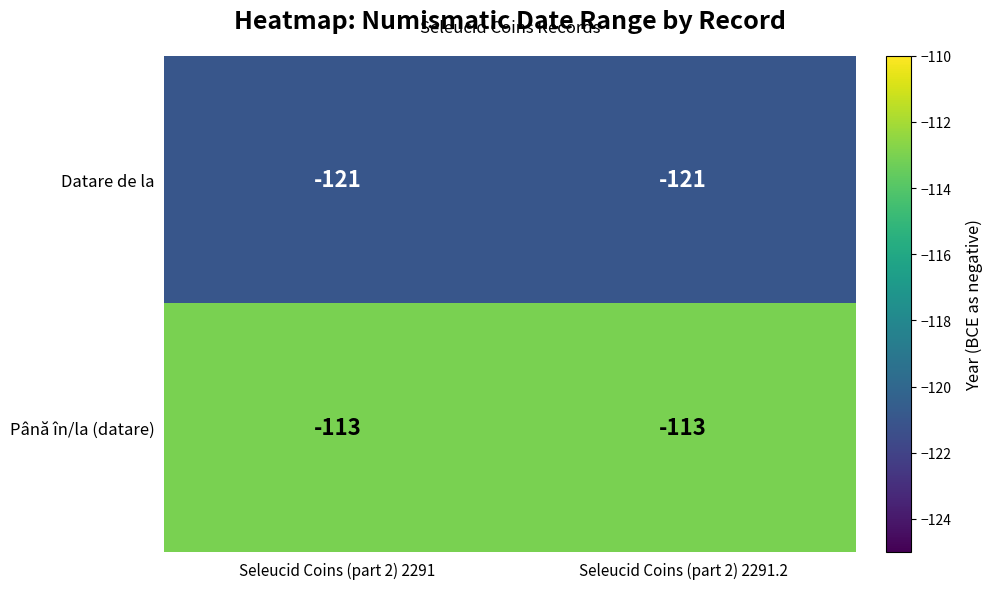

What is the difference between the highest and lowest values at Seleucid Coins (part 2) 2291.2?

8